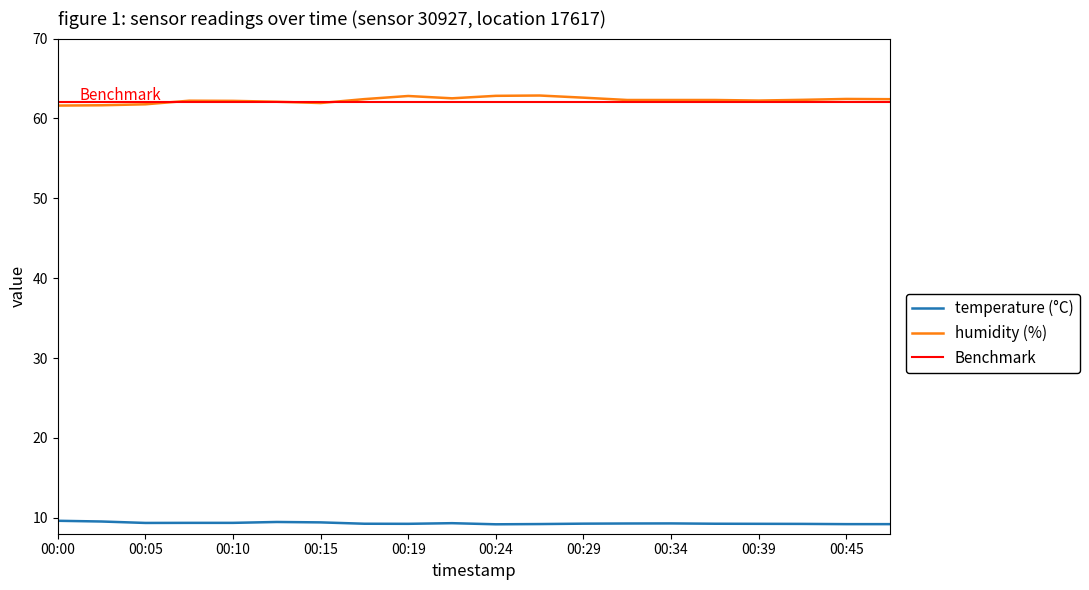

Reading right to left, what are all the values shown in this chart?

temperature: 9.2	9.2	9.2	9.2	9.2	9.3	9.3	9.3	9.2	9.2	9.3	9.2	9.2	9.4	9.5	9.4	9.4	9.3	9.5	9.6
humidity: 62.4	62.4	62.3	62.2	62.3	62.3	62.3	62.6	62.9	62.8	62.5	62.8	62.4	61.9	62.1	62.2	62.2	61.8	61.6	61.6